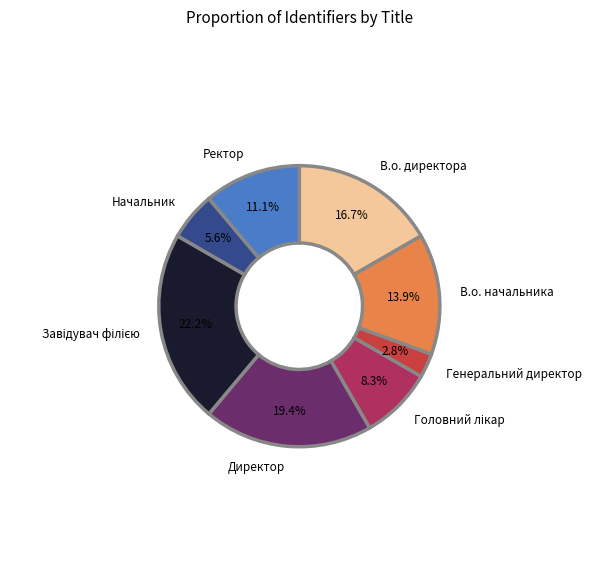

Count the number of slices in the pie.

8